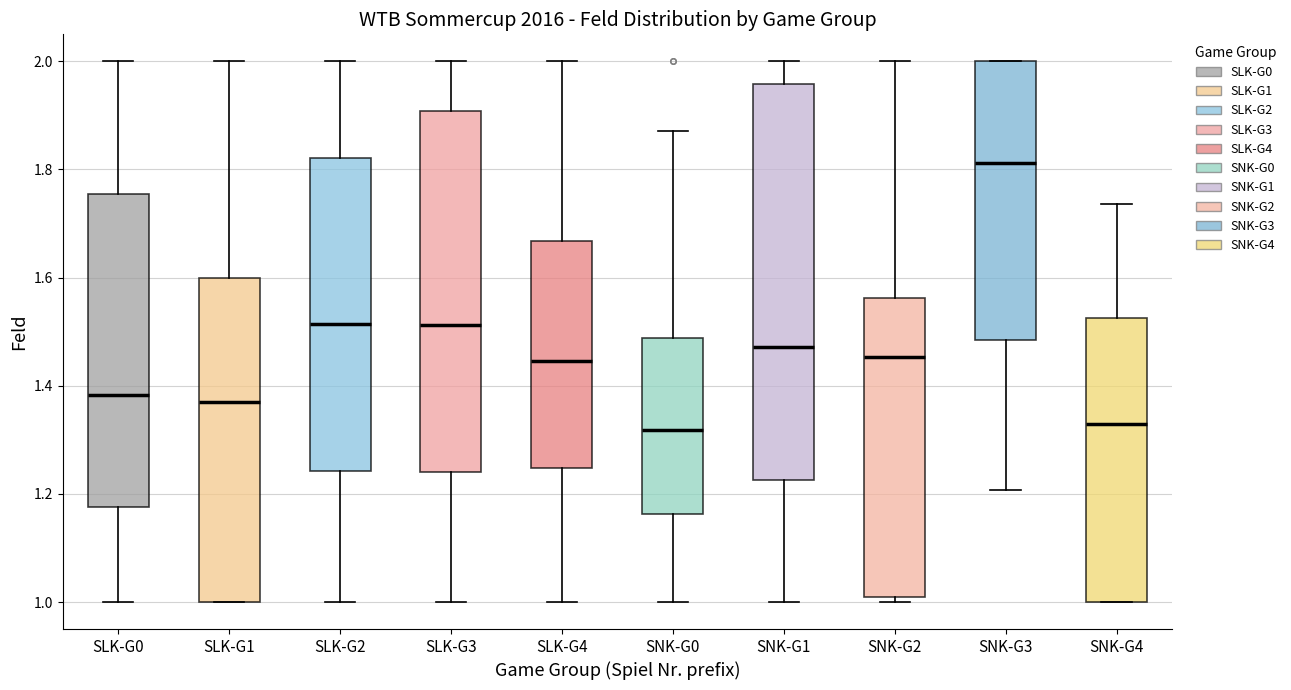

Reading left to right, transcribe this box plot: for each box, give where its median line is, the range the box spans, and where its two whiskers end, as read against the y-axis. The values are not printed on the chart, so give them approximately, as read against the axis.

SLK-G0: median 1.38, box 1.18 to 1.76, whiskers 1.00 to 2.00
SLK-G1: median 1.38, box 1.00 to 1.60, whiskers 1.00 to 2.00
SLK-G2: median 1.52, box 1.24 to 1.82, whiskers 1.00 to 2.00
SLK-G3: median 1.52, box 1.24 to 1.90, whiskers 1.00 to 2.00
SLK-G4: median 1.44, box 1.24 to 1.66, whiskers 1.00 to 2.00
SNK-G0: median 1.32, box 1.16 to 1.48, whiskers 1.00 to 1.88
SNK-G1: median 1.48, box 1.22 to 1.96, whiskers 1.00 to 2.00
SNK-G2: median 1.46, box 1.00 to 1.56, whiskers 1.00 (just below the box's lower edge) to 2.00
SNK-G3: median 1.82, box 1.48 to 2.00, whiskers 1.20 to 2.00
SNK-G4: median 1.32, box 1.00 to 1.52, whiskers 1.00 to 1.74